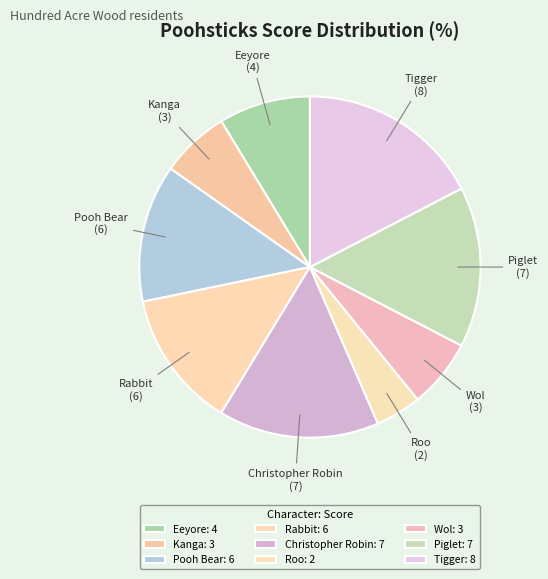

Do Rabbit and Kanga together represent more than half of the pie?

No